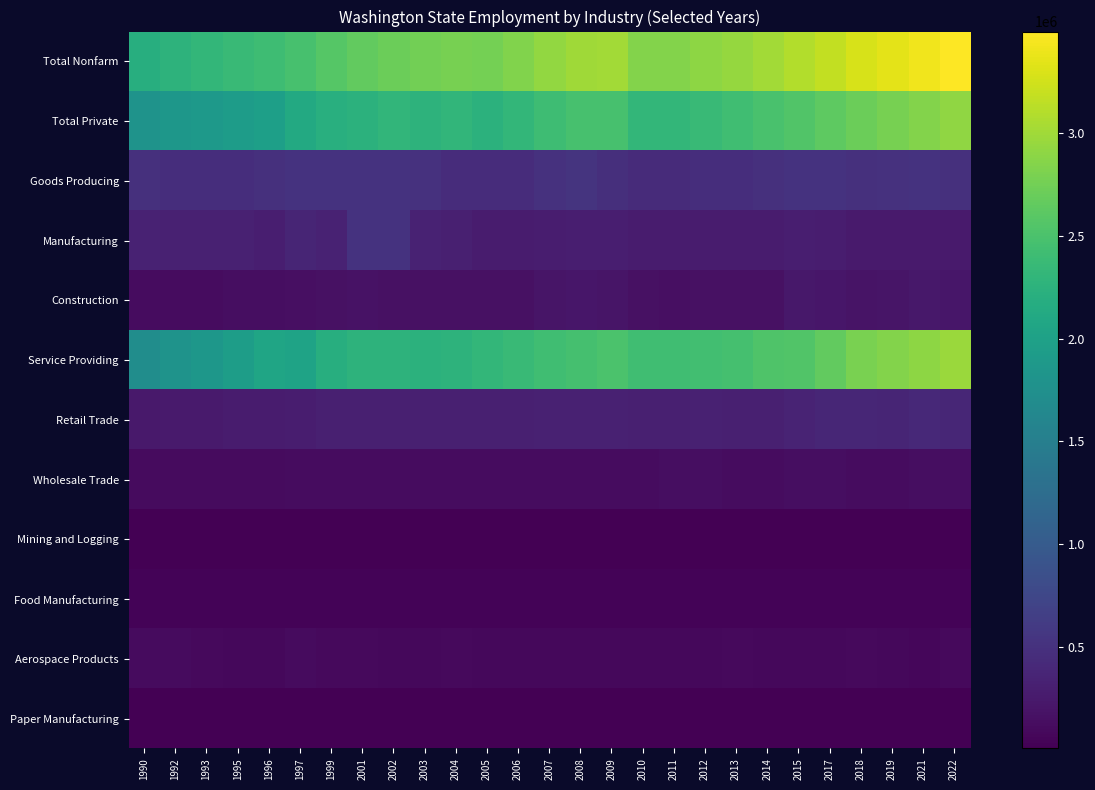

Rank the series by their maximum value, from highest to lowest.

Total Nonfarm, Service Providing, Total Private, Goods Producing, Manufacturing, Retail Trade, Construction, Wholesale Trade, Aerospace Products, Food Manufacturing, Paper Manufacturing, Mining and Logging